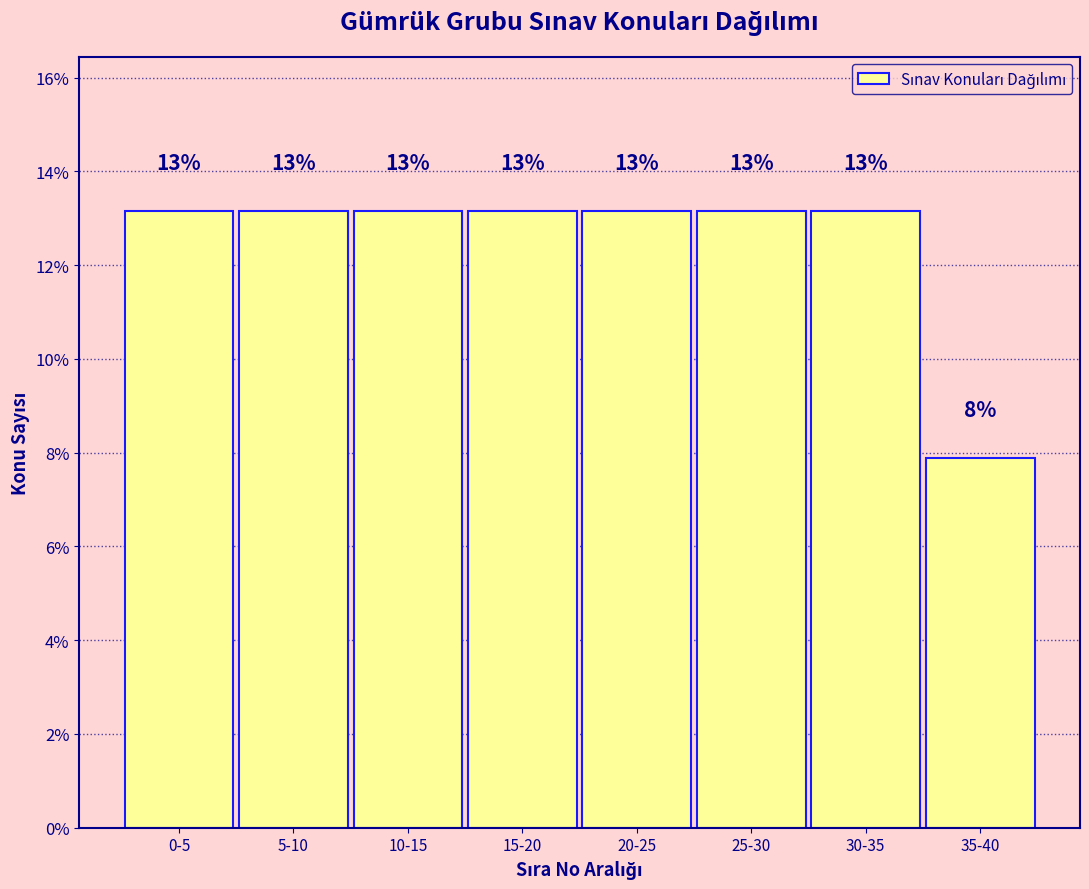

Does the chart contain any negative values?

No